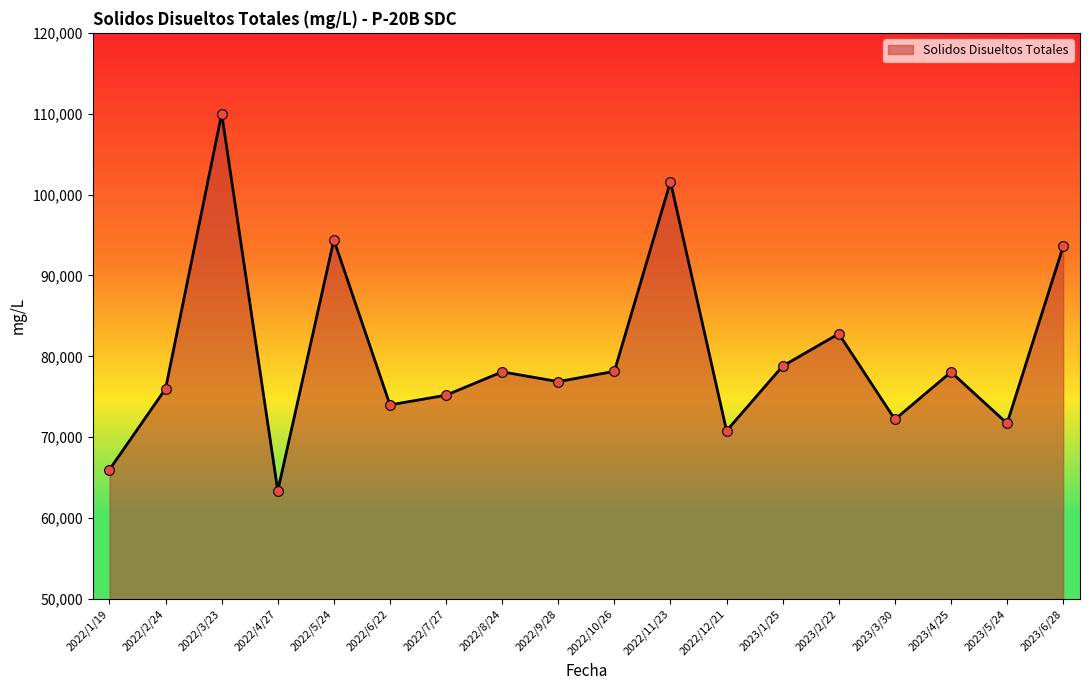

What is the ratio of the value at 2022/5/24 to the value at 2023/5/24?

1.3